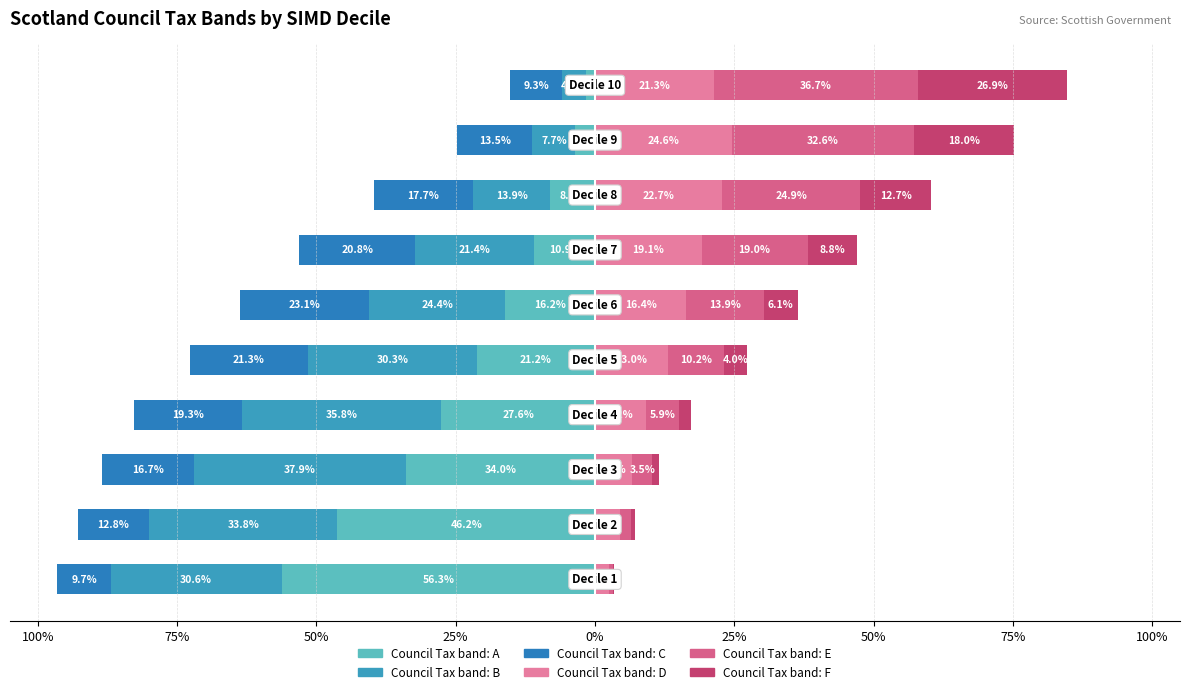

Which series has the widest spread of values?

Council Tax band: A